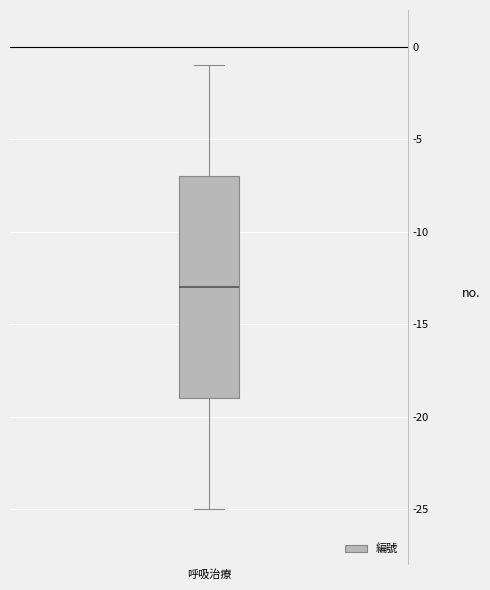

Where is the lower edge of the box for 呼吸治療 on the y-axis? The values are not printed on the chart, so give them approximately, as read against the axis.

-19